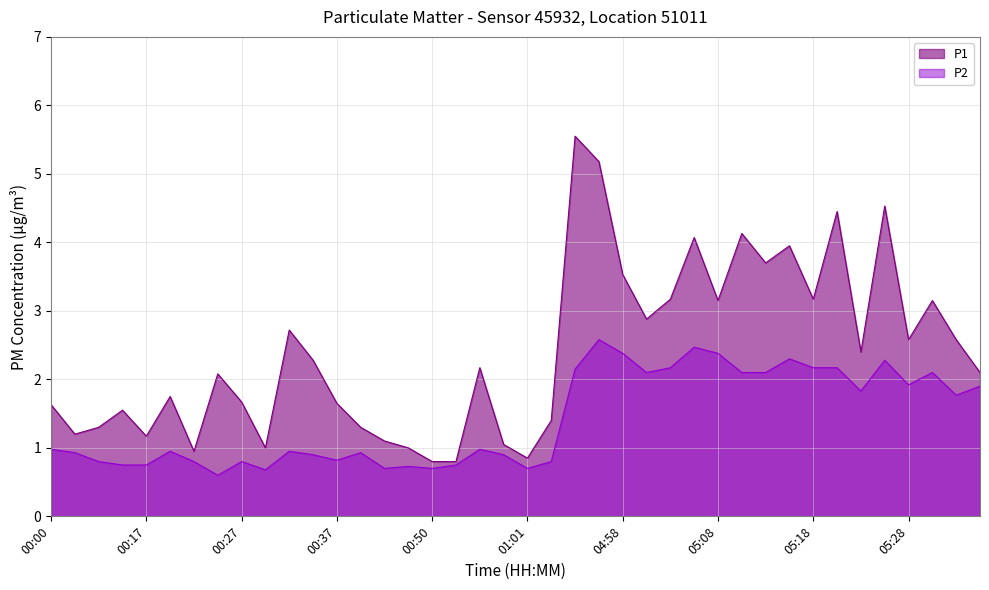

True or false: P1 and P2 intersect in this chart.

False